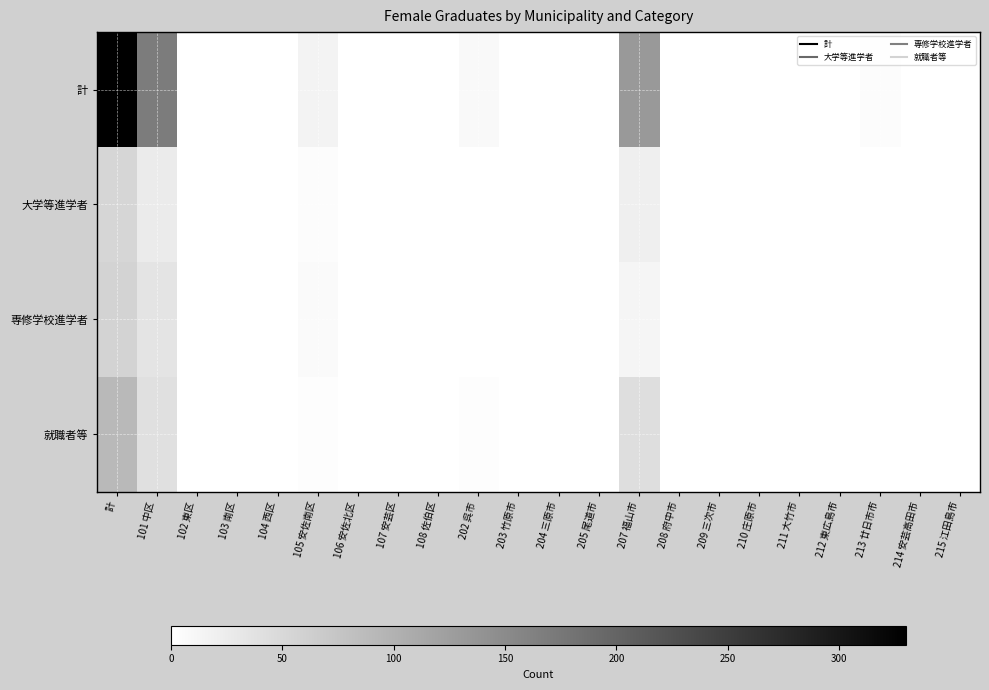

Reading right to left, extract all data points from this chart.

計: 215 江田島市=0	214 安芸高田市=0	213 廿日市市=4	212 東広島市=0	211 大竹市=0	210 庄原市=0	209 三次市=0	208 府中市=0	207 福山市=132	205 尾道市=0	204 三原市=0	203 竹原市=0	202 呉市=8	108 佐伯区=0	107 安芸区=0	106 安佐北区=0	105 安佐南区=16	104 西区=0	103 南区=0	102 東区=0	101 中区=170	計=330
大学等進学者: 215 江田島市=0	214 安芸高田市=0	213 廿日市市=0	212 東広島市=0	211 大竹市=0	210 庄原市=0	209 三次市=0	208 府中市=0	207 福山市=21	205 尾道市=0	204 三原市=0	203 竹原市=0	202 呉市=1	108 佐伯区=0	107 安芸区=0	106 安佐北区=0	105 安佐南区=5	104 西区=0	103 南区=0	102 東区=0	101 中区=27	計=54
専修学校進学者: 215 江田島市=0	214 安芸高田市=0	213 廿日市市=0	212 東広島市=0	211 大竹市=0	210 庄原市=0	209 三次市=0	208 府中市=0	207 福山市=13	205 尾道市=0	204 三原市=0	203 竹原市=0	202 呉市=1	108 佐伯区=0	107 安芸区=0	106 安佐北区=0	105 安佐南区=7	104 西区=0	103 南区=0	102 東区=0	101 中区=36	計=57
就職者等: 215 江田島市=0	214 安芸高田市=0	213 廿日市市=1	212 東広島市=0	211 大竹市=0	210 庄原市=0	209 三次市=0	208 府中市=0	207 福山市=43	205 尾道市=0	204 三原市=0	203 竹原市=0	202 呉市=3	108 佐伯区=0	107 安芸区=0	106 安佐北区=0	105 安佐南区=3	104 西区=0	103 南区=0	102 東区=0	101 中区=41	計=91